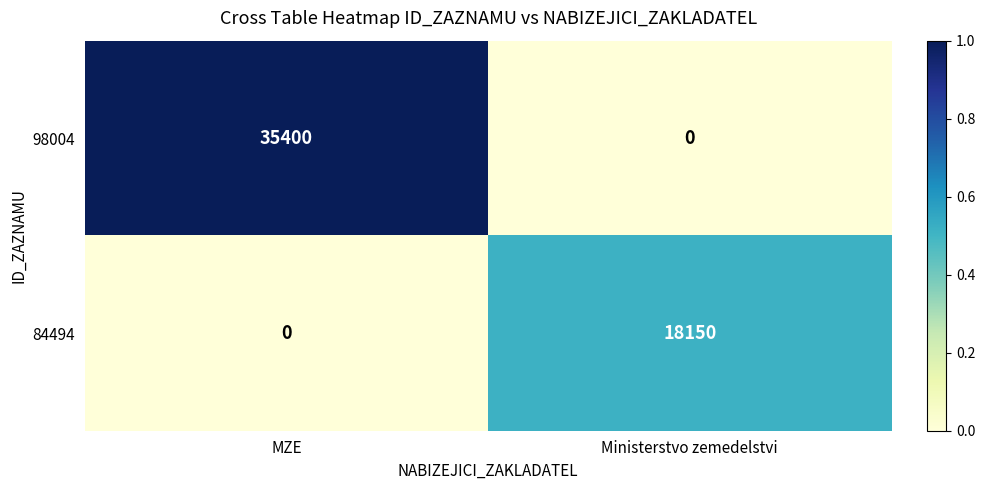

What is the approximate value of 84494 at Ministerstvo zemedelstvi?

18150